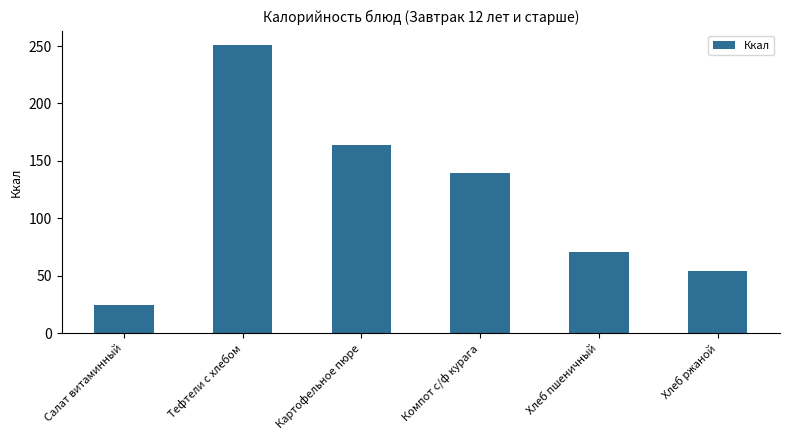

What is the difference between the second highest and second lowest values?

110.2